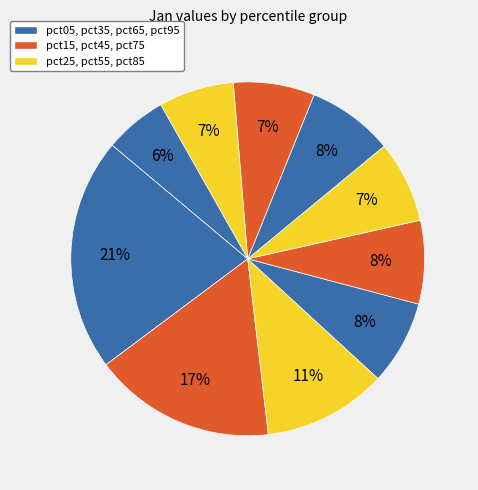

Count the number of slices in the pie.

10